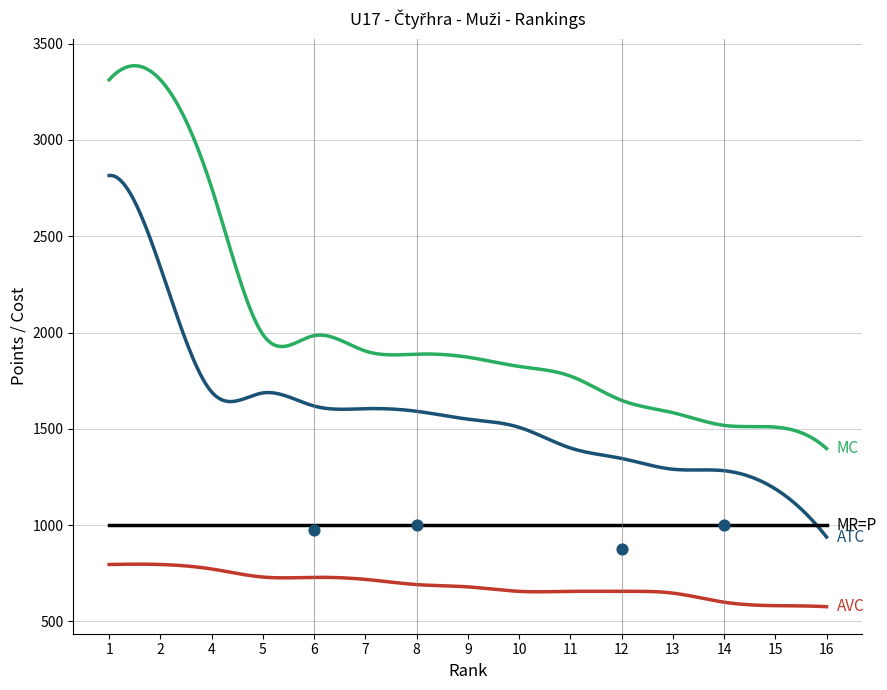

What are all the series names shown in the legend?

MC, ATC, AVC, MR=P